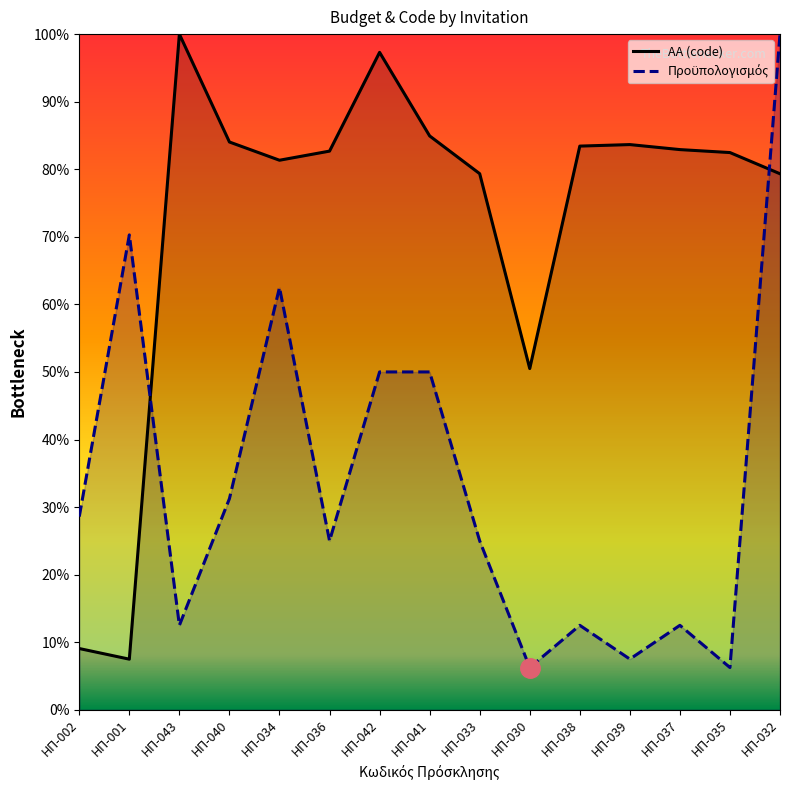

Where do Πρoϋπολογισμός and ΑΑ (code) first cross each other?

ΗΠ-001 and ΗΠ-043